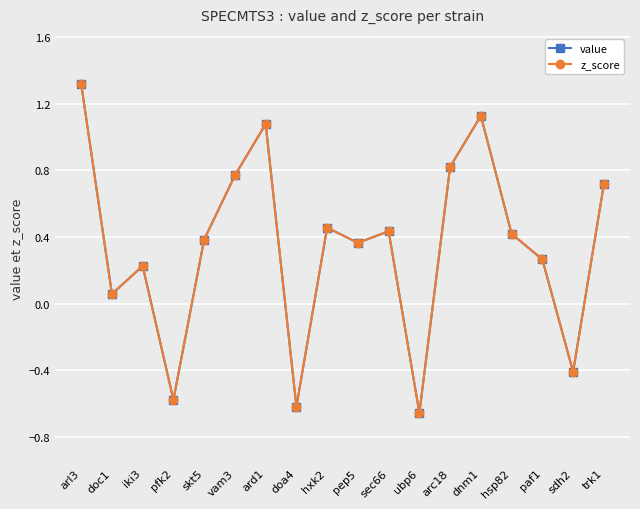

Does the chart display data point markers on the line(s)?

Yes